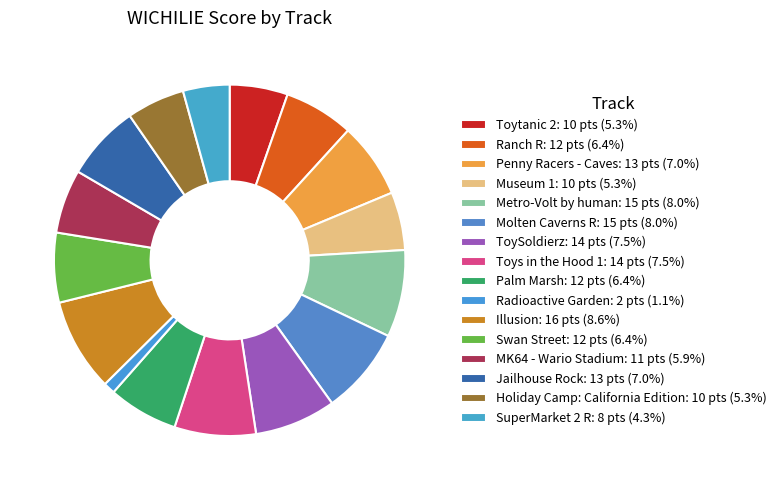

How many segments does this pie chart have?

16